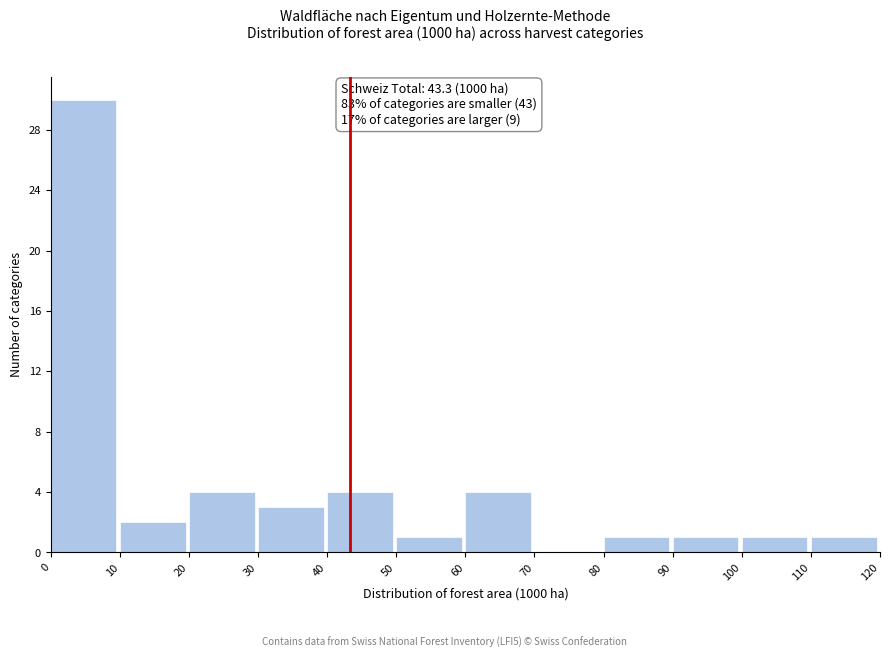

Reading left to right, transcribe this chart: for each bar, give the range it covers on the x-axis and its height. The values are not printed on the chart, so give them approximately, as read against the axis.

0 to 10: 30
10 to 20: 2
20 to 30: 4
30 to 40: 3
40 to 50: 4
50 to 60: 1
60 to 70: 4
70 to 80: 0
80 to 90: 1
90 to 100: 1
100 to 110: 1
110 to 120: 1